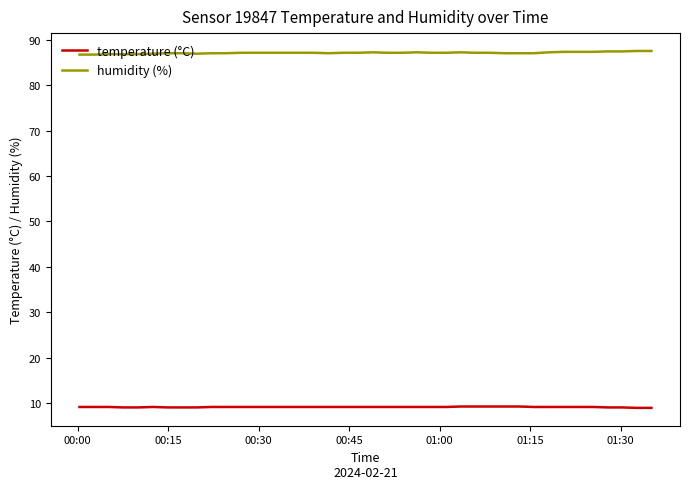

List the series in order of their overall mean, lowest first.

temperature (°C), humidity (%)